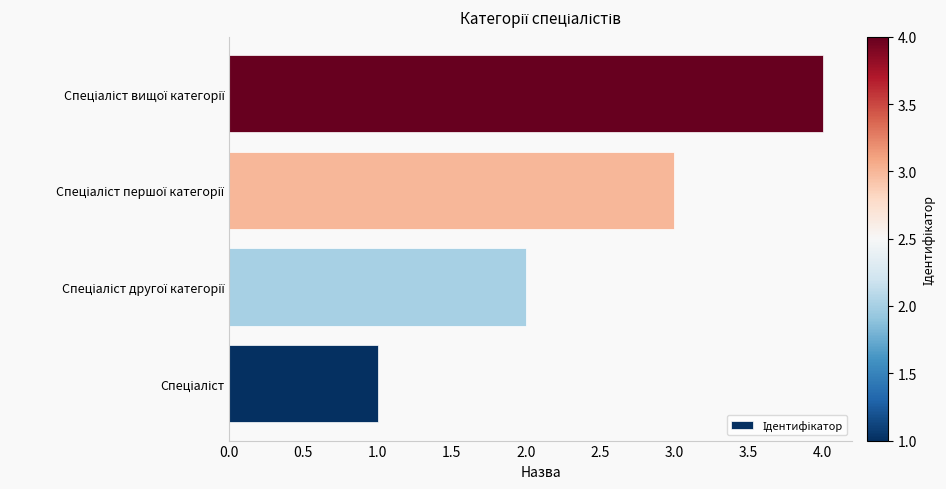

What is the sum of all values?

10